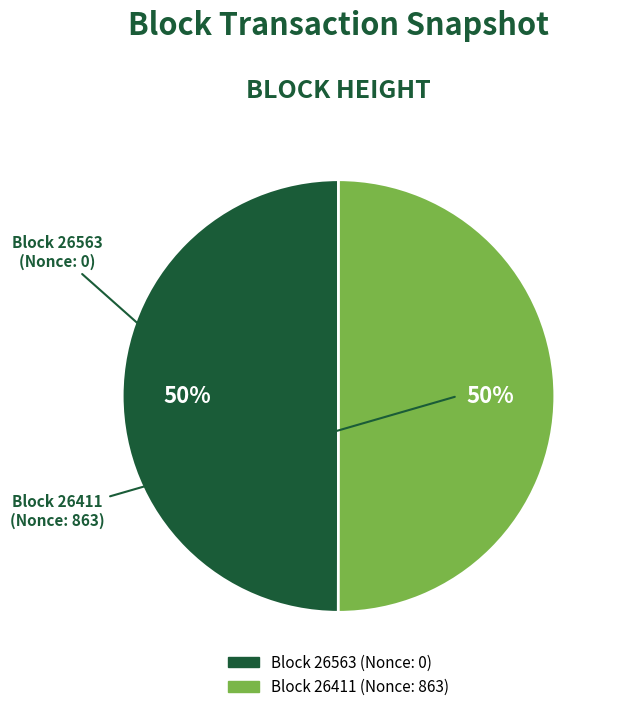

How many slices are in this pie chart?

2